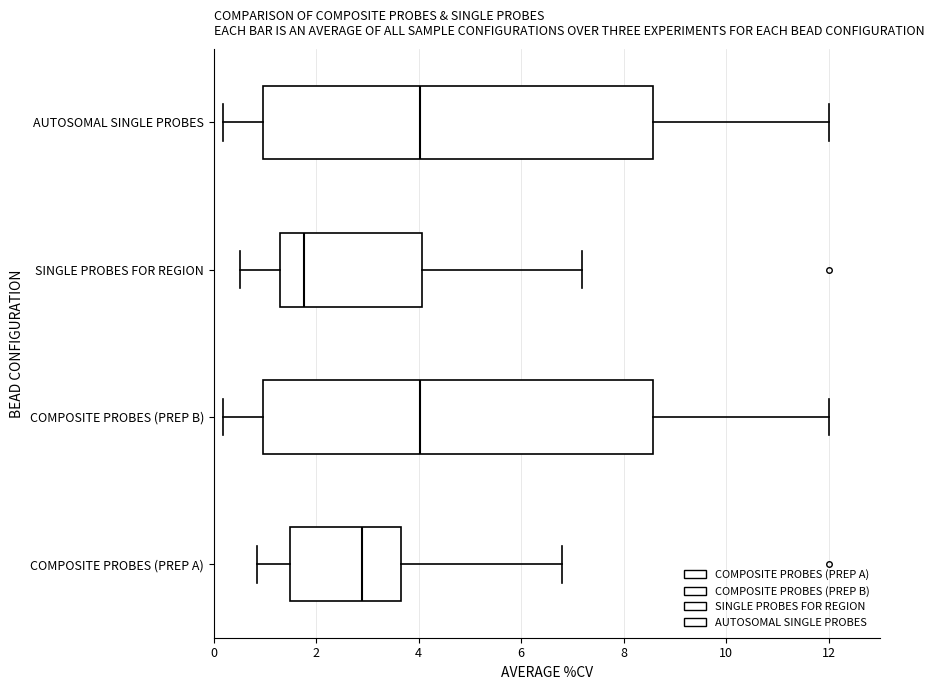

Where is the right edge of the box for AUTOSOMAL SINGLE PROBES on the x-axis? The values are not printed on the chart, so give them approximately, as read against the axis.

8.6